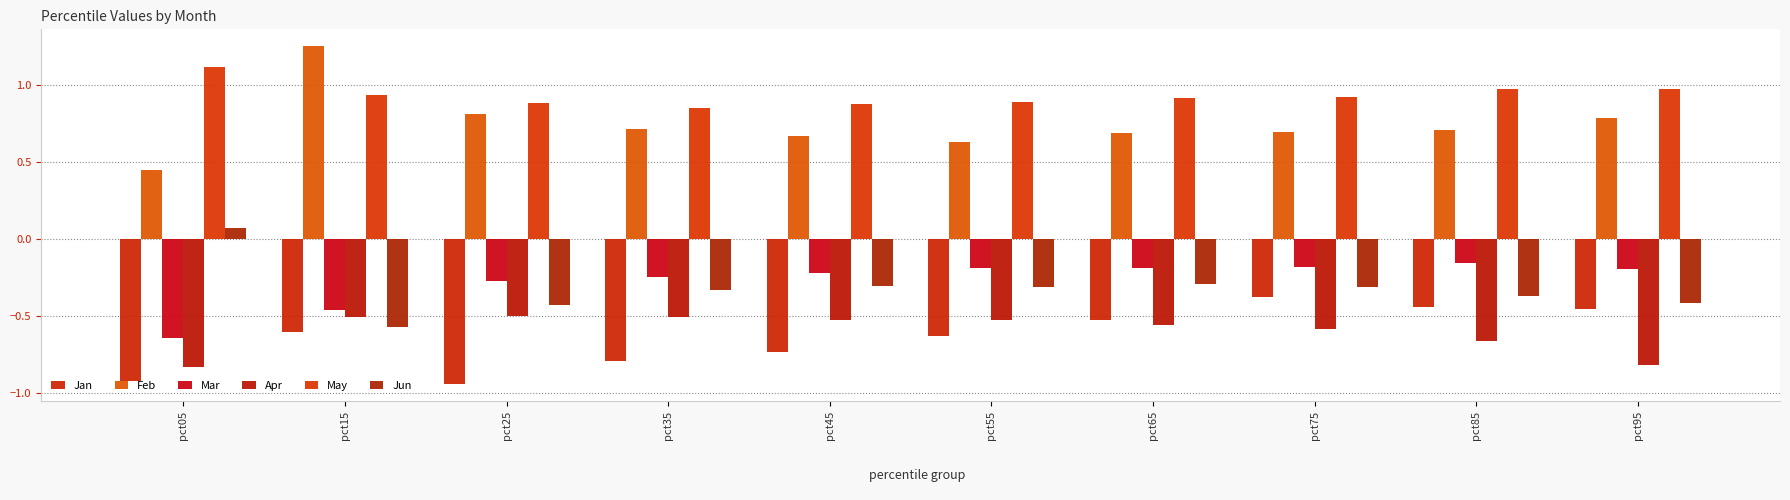

What is the sum of the Apr values at pct65 and pct15?

-1.1